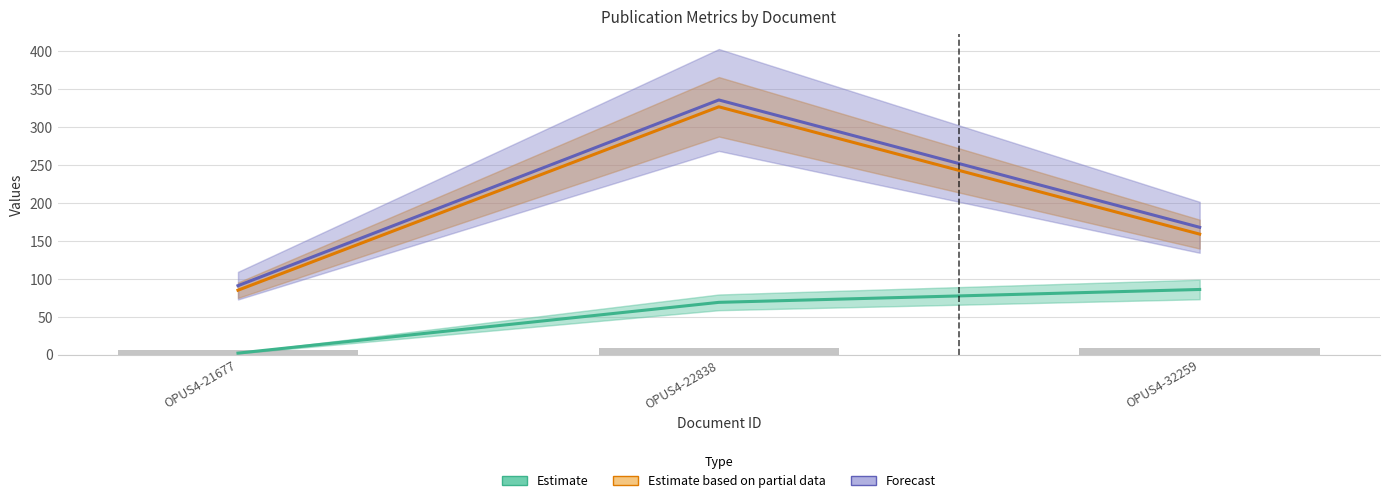

What is the difference between the Forecast values at OPUS4-32259 and OPUS4-22838?

168